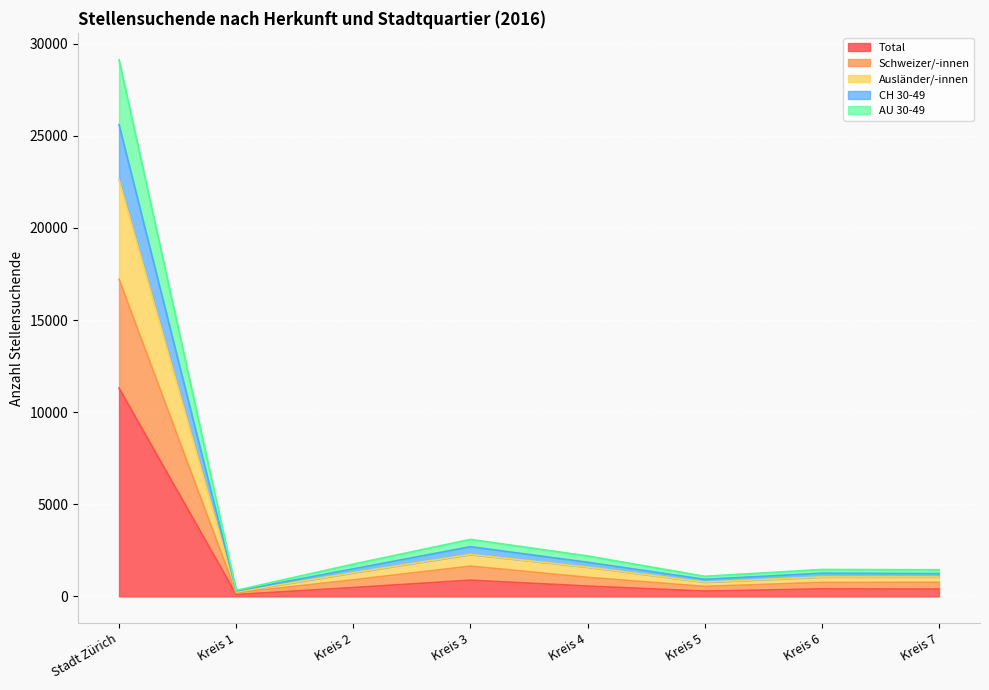

Is the value of Total at Kreis 5 greater than the value of AU 30-49 at Kreis 2?

No